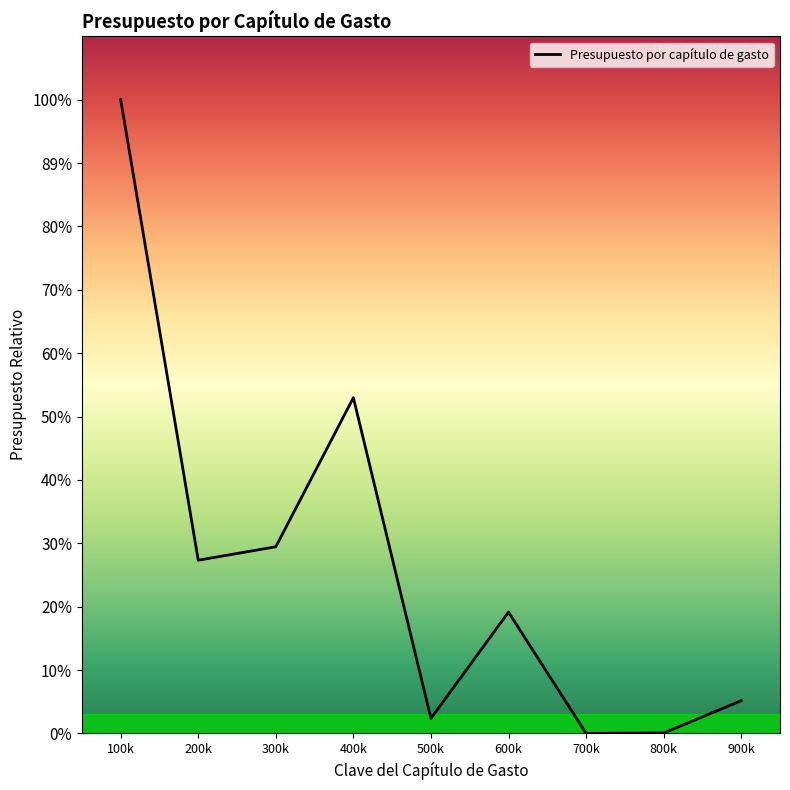

Does the chart have visible grid lines?

No